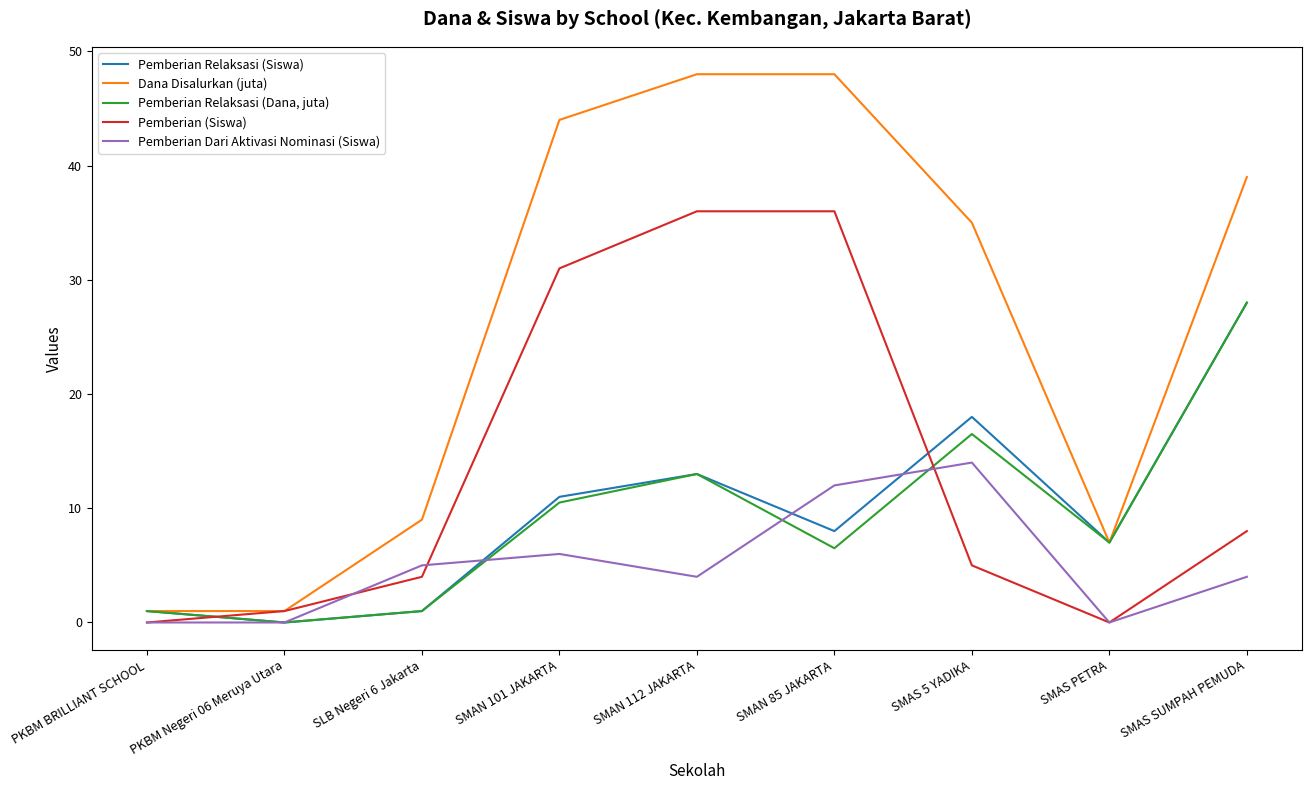

What is the sum of the Pemberian (Siswa) values at PKBM BRILLIANT SCHOOL and SMAN 85 JAKARTA?

36.0